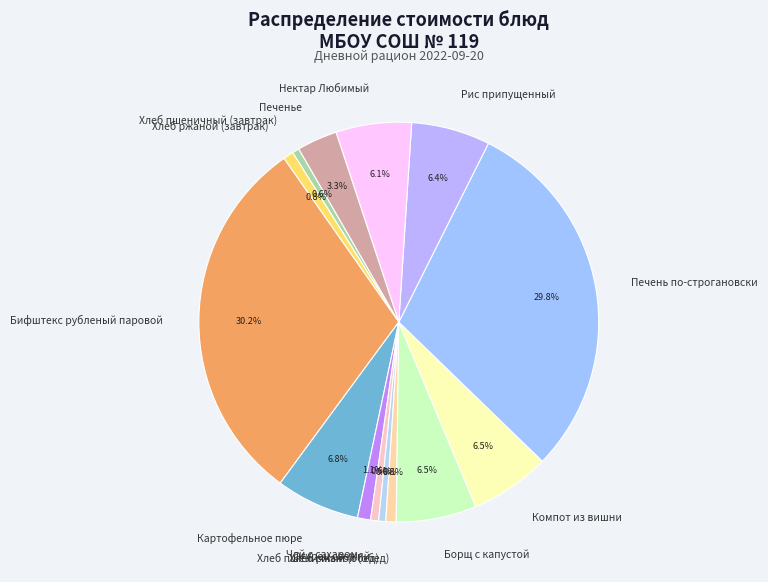

Does Хлеб ржаной (обед) account for over 50% of the chart?

No